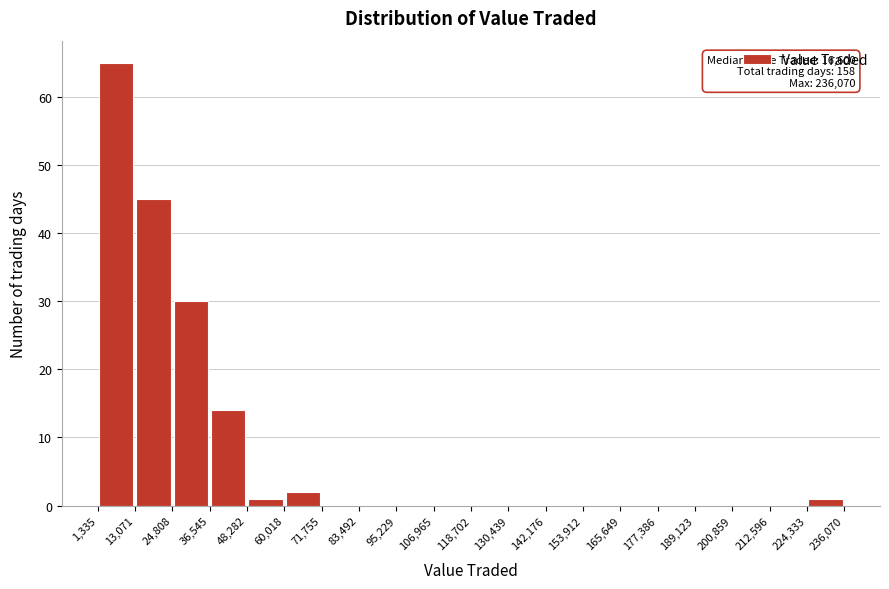

Which range on the x-axis has the tallest bar?

1,335 to 13,071